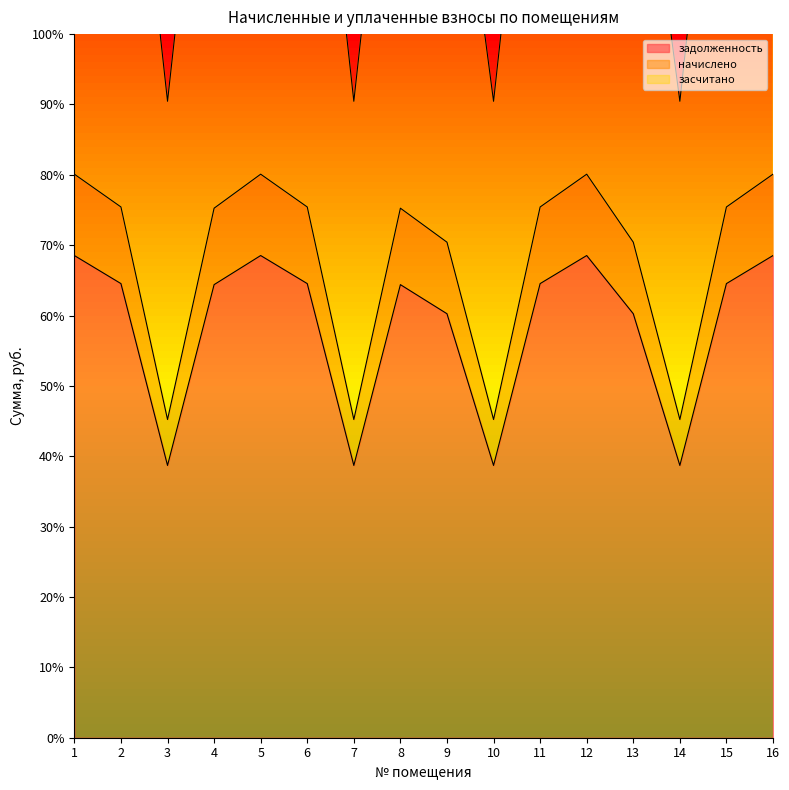

How many series are shown in this chart?

3